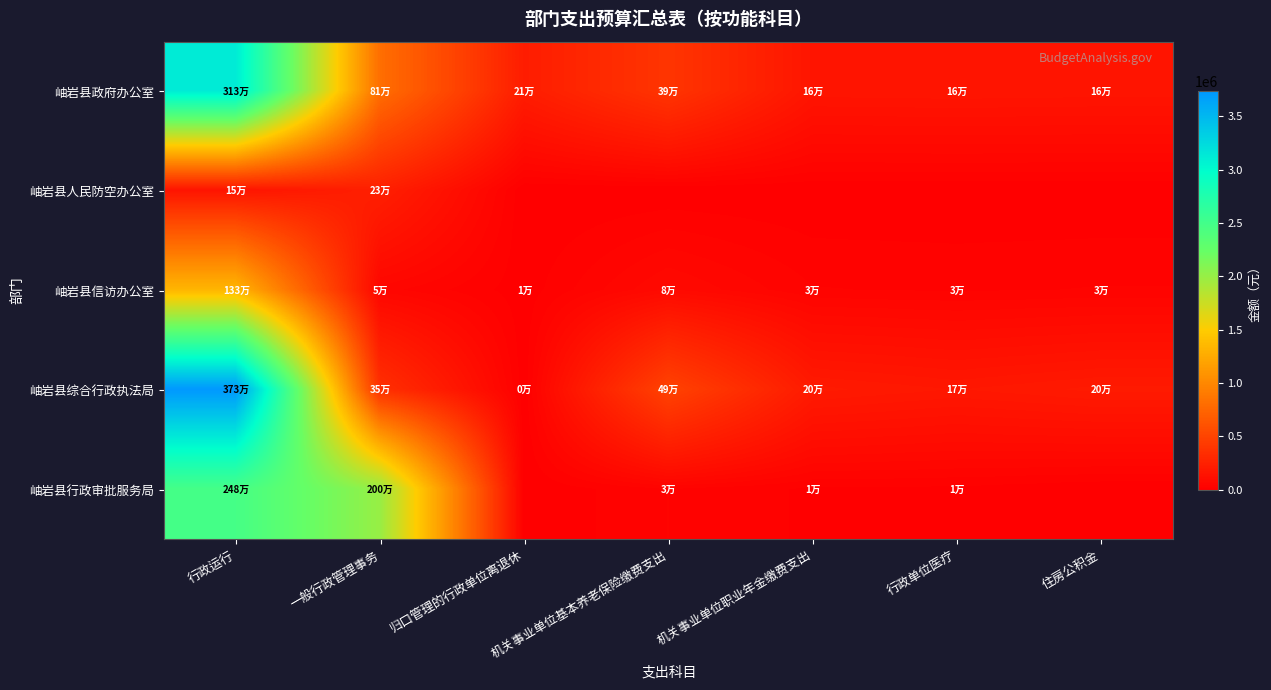

Reading left to right, extract all data points from this chart.

岫岩县政府办公室: 行政运行=3132914.4	一般行政管理事务=810000.0	归口管理的行政单位离退休=212849.0	机关事业单位基本养老保险缴费支出=389484.0	机关事业单位职业年金缴费支出=155880.0	行政单位医疗=159470.0	住房公积金=155880.0
岫岩县人民防空办公室: 行政运行=151000.0	一般行政管理事务=234000.0	归口管理的行政单位离退休=0.0	机关事业单位基本养老保险缴费支出=0.0	机关事业单位职业年金缴费支出=0.0	行政单位医疗=0.0	住房公积金=0.0
岫岩县信访办公室: 行政运行=1332974.3	一般行政管理事务=50848.0	归口管理的行政单位离退休=5160.0	机关事业单位基本养老保险缴费支出=75288.0	机关事业单位职业年金缴费支出=30144.0	行政单位医疗=27078.0	住房公积金=30144.0
岫岩县综合行政执法局: 行政运行=3732268.4	一般行政管理事务=350000.0	归口管理的行政单位离退休=3240.0	机关事业单位基本养老保险缴费支出=488100.0	机关事业单位职业年金缴费支出=195372.0	行政单位医疗=173814.0	住房公积金=195372.0
岫岩县行政审批服务局: 行政运行=2479920.9	一般行政管理事务=1999600.0	归口管理的行政单位离退休=0.0	机关事业单位基本养老保险缴费支出=29292.0	机关事业单位职业年金缴费支出=11724.0	行政单位医疗=10422.0	住房公积金=0.0